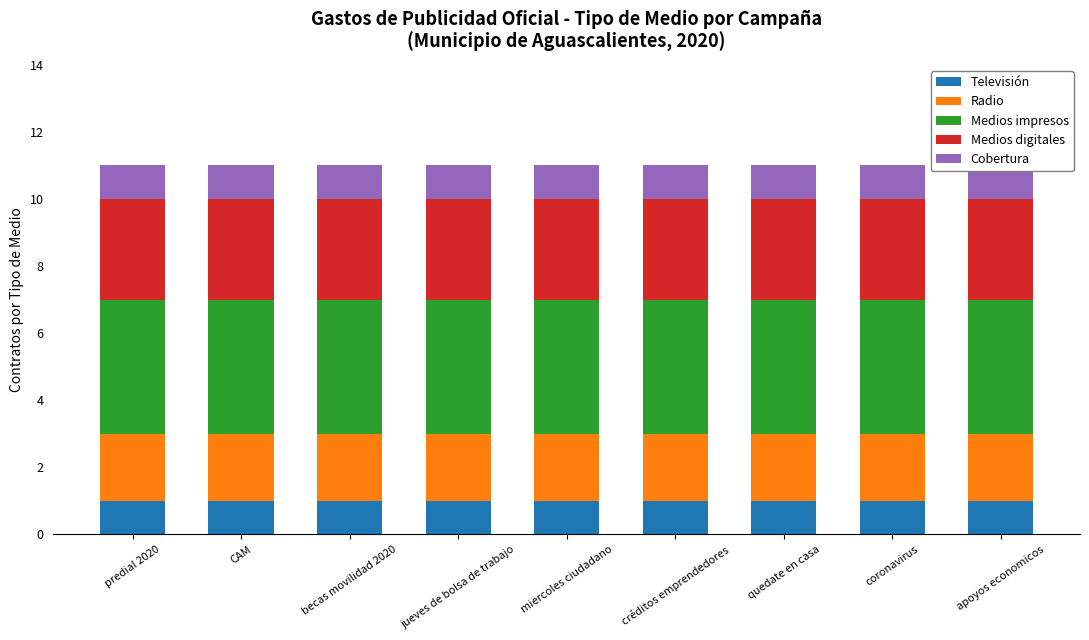

Reading left to right, transcribe all the data shown in this chart.

Televisión: predial 2020=1	CAM=1	becas movilidad 2020=1	jueves de bolsa de trabajo=1	miercoles ciudadano=1	créditos emprendedores=1	quedate en casa=1	coronavirus=1	apoyos economicos=1
Radio: predial 2020=2	CAM=2	becas movilidad 2020=2	jueves de bolsa de trabajo=2	miercoles ciudadano=2	créditos emprendedores=2	quedate en casa=2	coronavirus=2	apoyos economicos=2
Medios impresos: predial 2020=4	CAM=4	becas movilidad 2020=4	jueves de bolsa de trabajo=4	miercoles ciudadano=4	créditos emprendedores=4	quedate en casa=4	coronavirus=4	apoyos economicos=4
Medios digitales: predial 2020=3	CAM=3	becas movilidad 2020=3	jueves de bolsa de trabajo=3	miercoles ciudadano=3	créditos emprendedores=3	quedate en casa=3	coronavirus=3	apoyos economicos=3
Cobertura: predial 2020=1	CAM=1	becas movilidad 2020=1	jueves de bolsa de trabajo=1	miercoles ciudadano=1	créditos emprendedores=1	quedate en casa=1	coronavirus=1	apoyos economicos=1